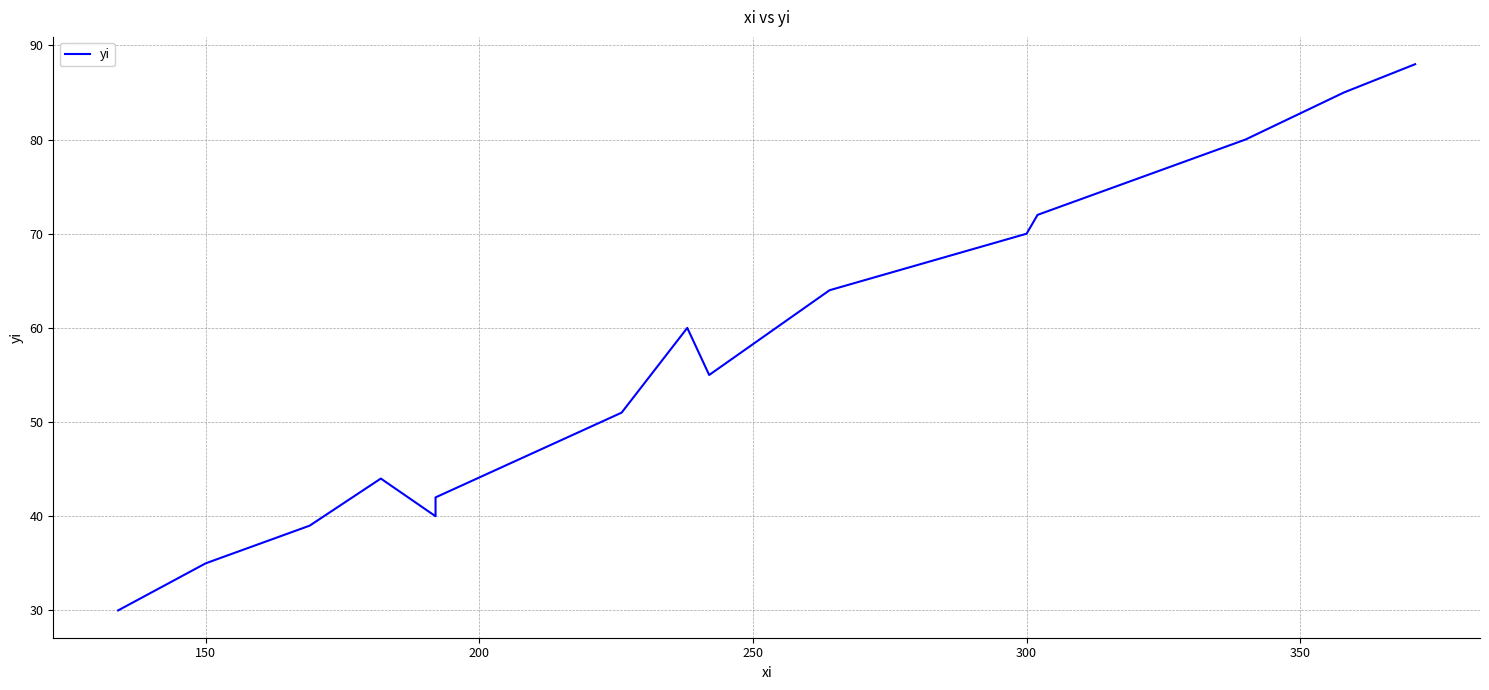

How many points are higher than both their immediate neighbors (excluding endpoints)?

2